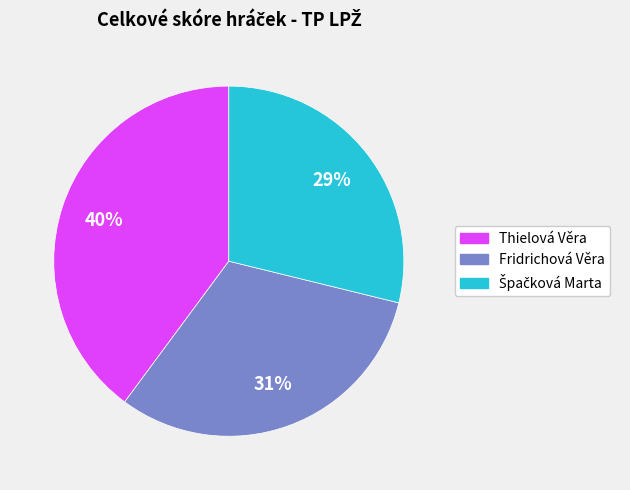

What is the largest slice in the pie chart?

Thielová Věra